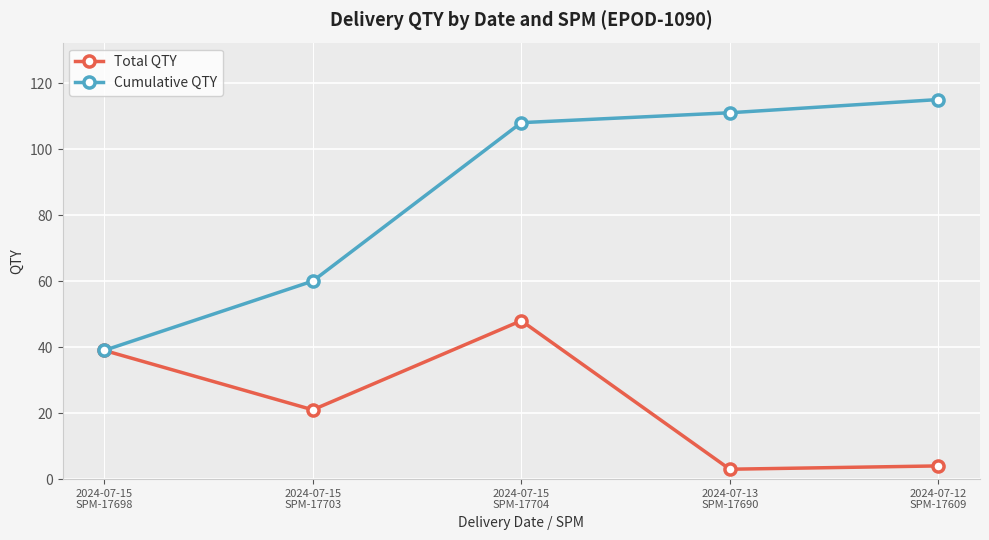

At how many categories does at least one series exceed 47?

4